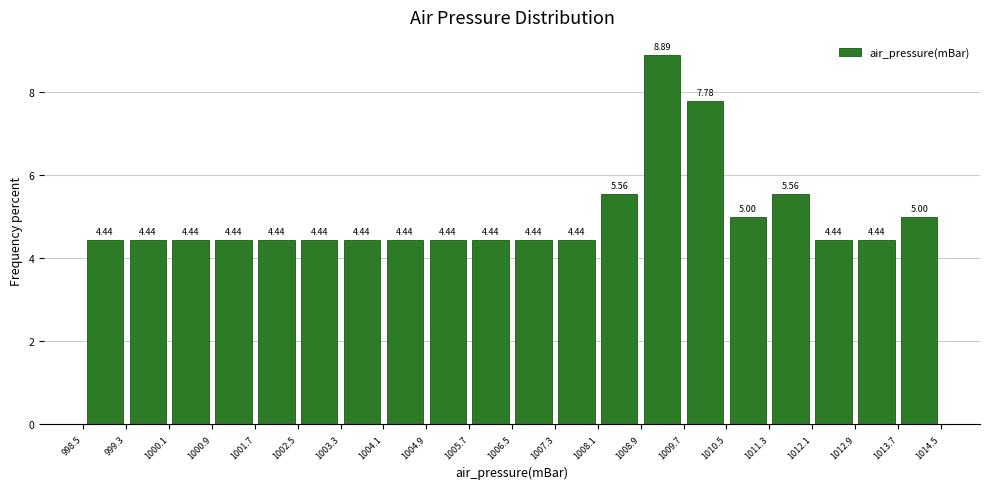

Reading left to right, transcribe this chart: for each bar, give the range it covers on the x-axis and its height.

998.5 to 999.3: 4.44
999.3 to 1000.1: 4.44
1000.1 to 1000.9: 4.44
1000.9 to 1001.7: 4.44
1001.7 to 1002.5: 4.44
1002.5 to 1003.3: 4.44
1003.3 to 1004.1: 4.44
1004.1 to 1004.9: 4.44
1004.9 to 1005.7: 4.44
1005.7 to 1006.5: 4.44
1006.5 to 1007.3: 4.44
1007.3 to 1008.1: 4.44
1008.1 to 1008.9: 5.56
1008.9 to 1009.7: 8.89
1009.7 to 1010.5: 7.78
1010.5 to 1011.3: 5.00
1011.3 to 1012.1: 5.56
1012.1 to 1012.9: 4.44
1012.9 to 1013.7: 4.44
1013.7 to 1014.5: 5.00